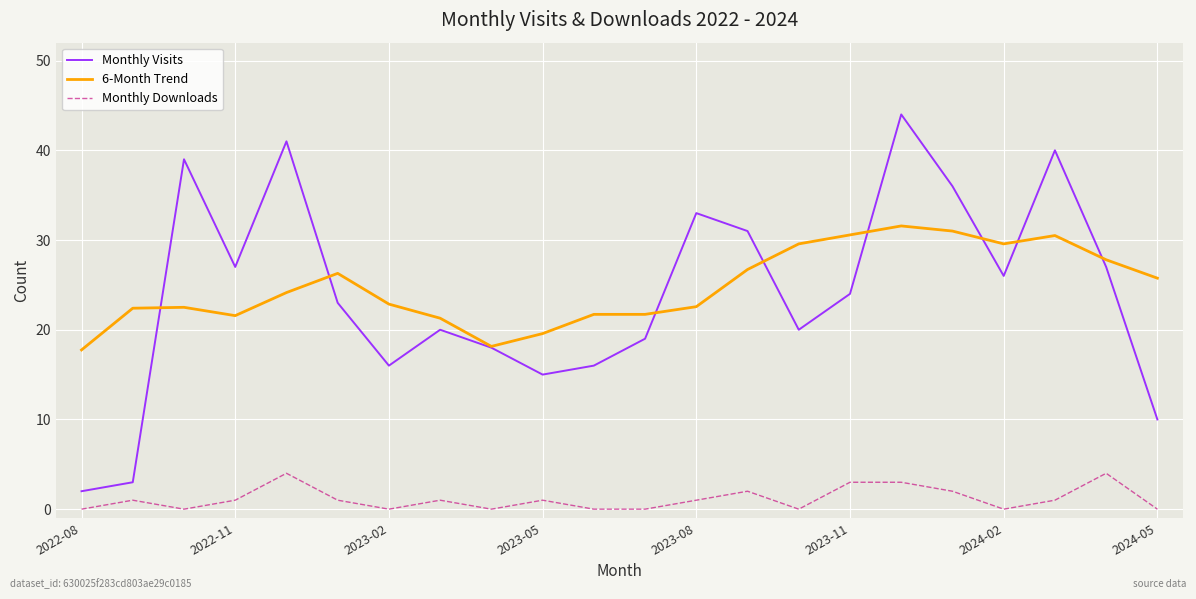

True or false: Monthly Downloads and Monthly Visits intersect in this chart.

False